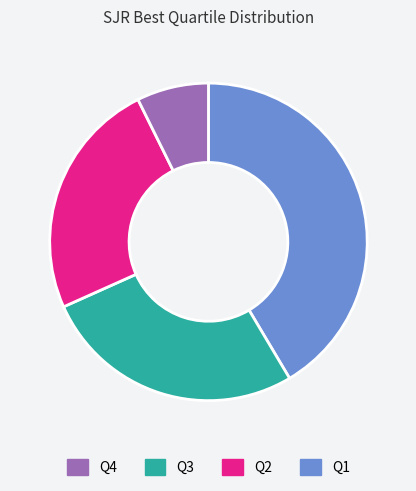

Does any single category account for the majority?

No